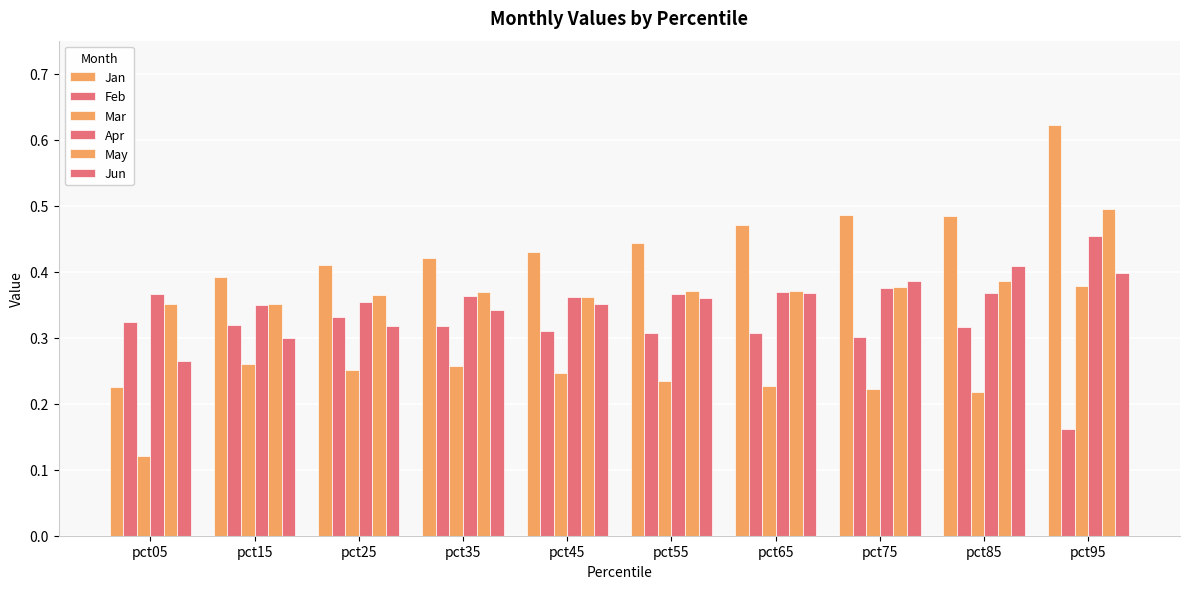

How many Apr values are between 0 and 1?

10